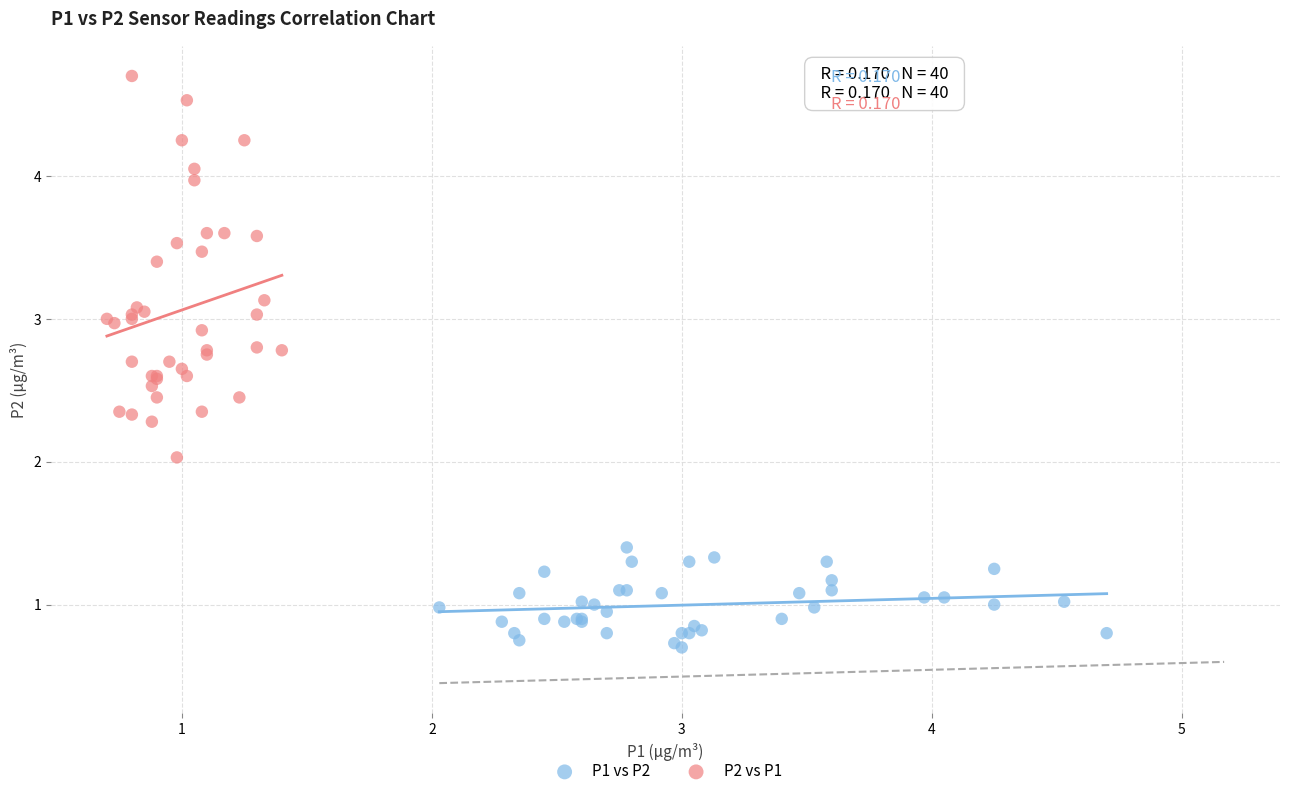

What are all the series names shown in the legend?

P1 vs P2, P2 vs P1